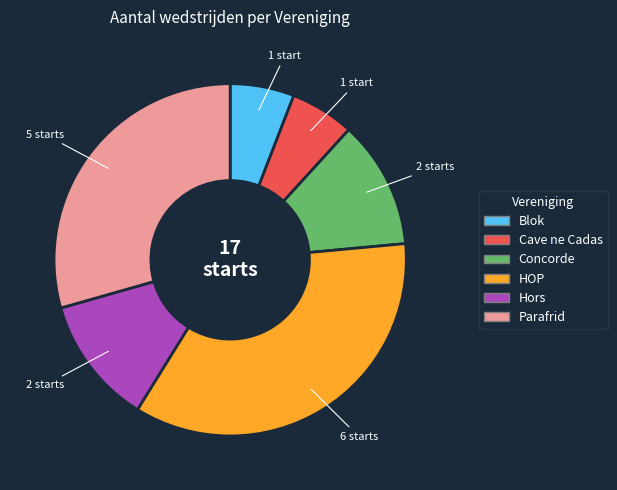

Approximately how many times larger is the value at Concorde compared to Blok?

2.0